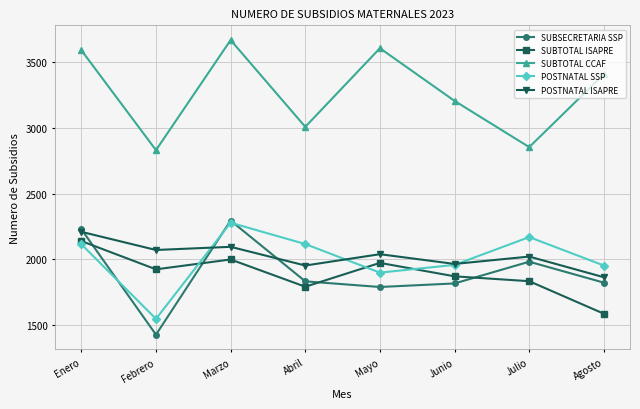

Where is SUBTOTAL CCAF nearest to the value 3248?

Junio